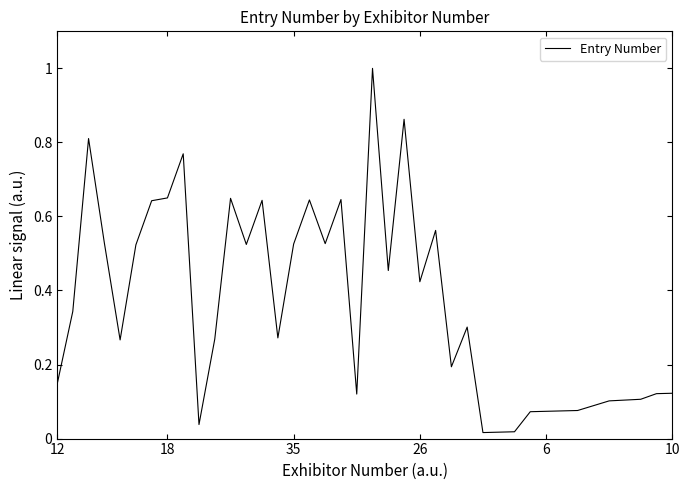

What is the difference between the maximum and minimum values?

1.0